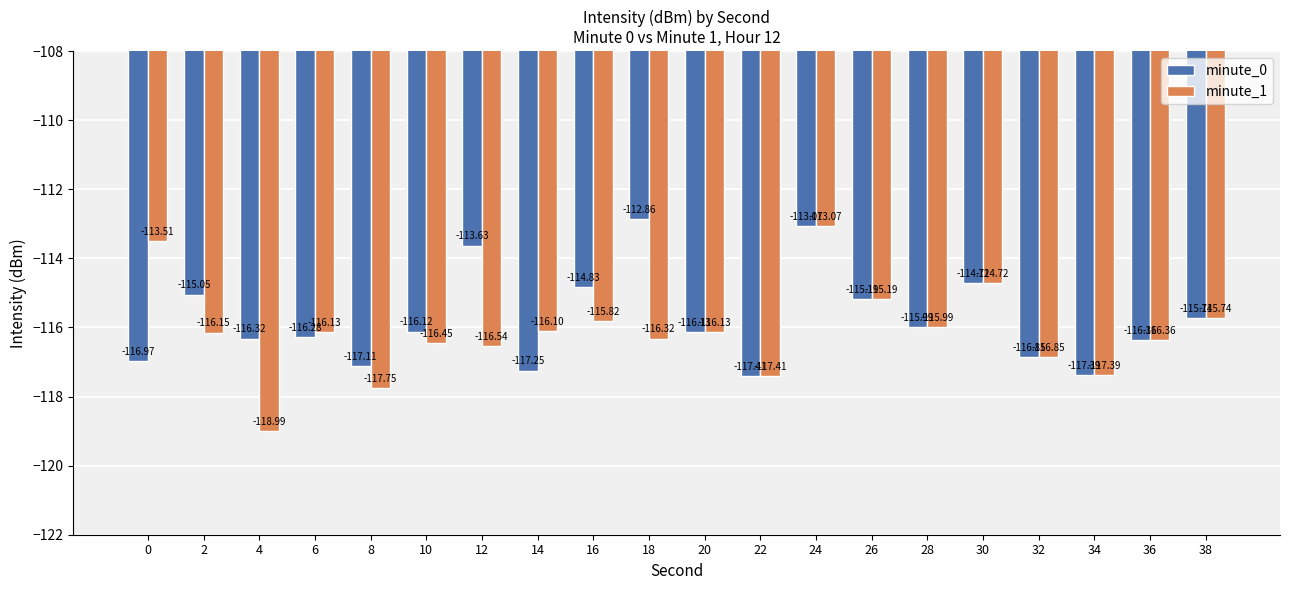

The minute_0 series shows -117.1 at 8. True or false?

True